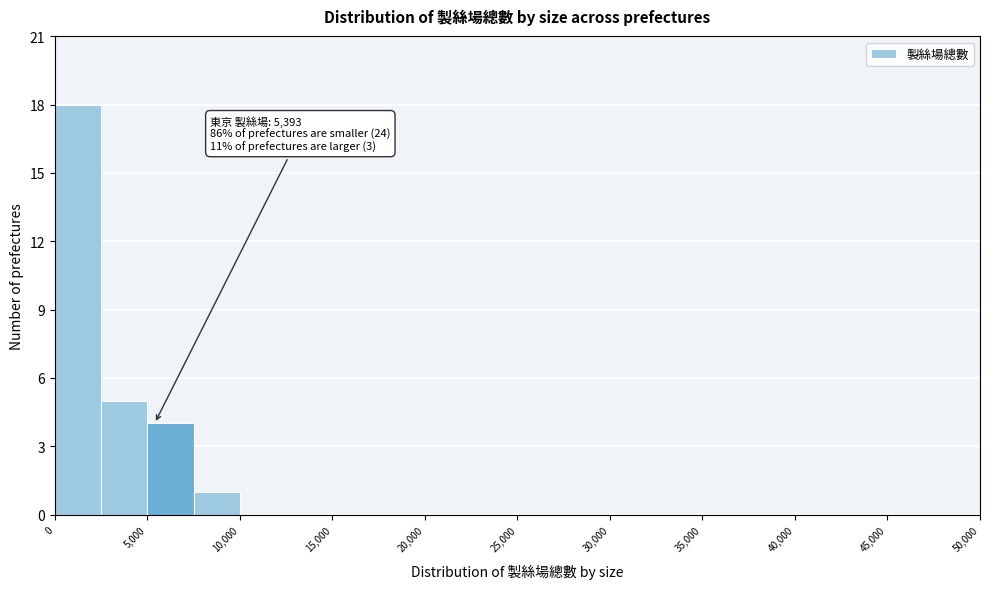

Which range on the x-axis has the tallest bar?

0 to 2500